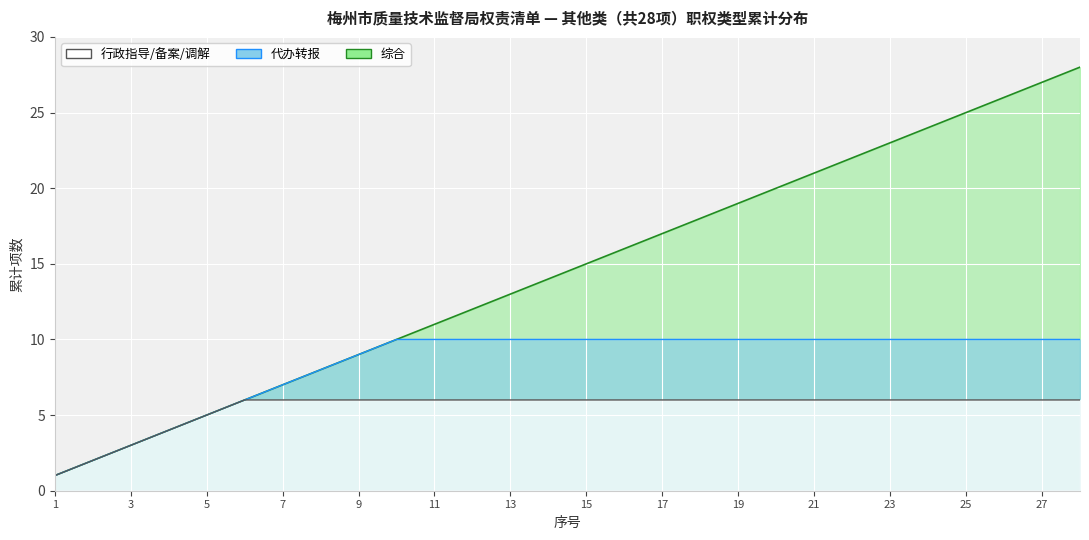

True or false: 行政备案 and 代办转报 cross at least once.

False